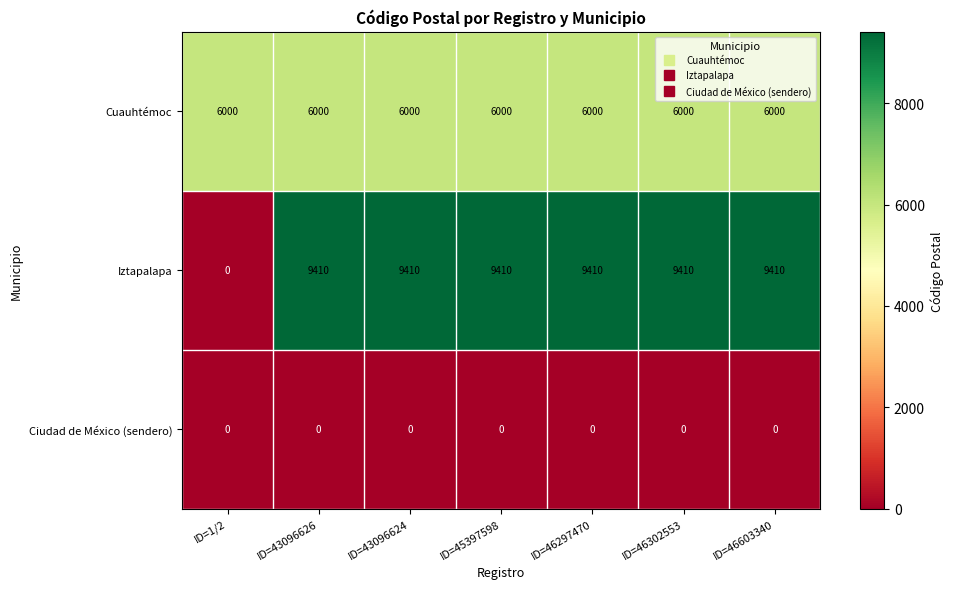

At how many categories does at least one series exceed 2492?

7